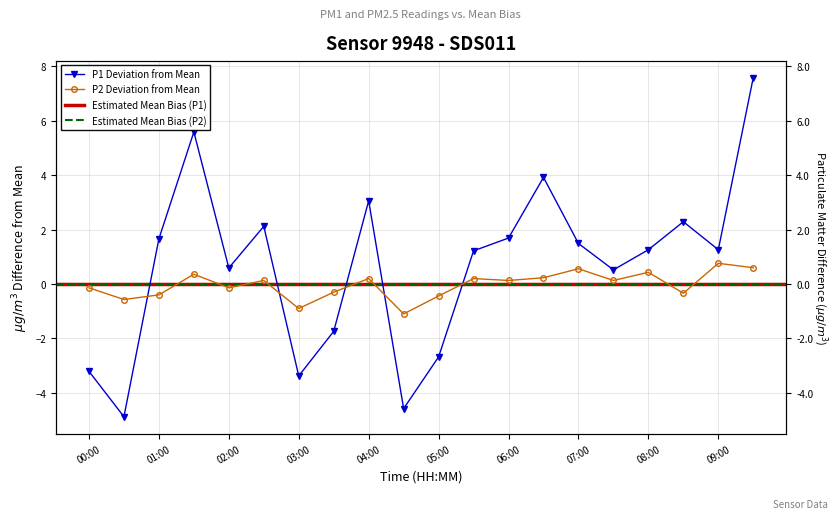

How many positive values does the P1 series have?

14